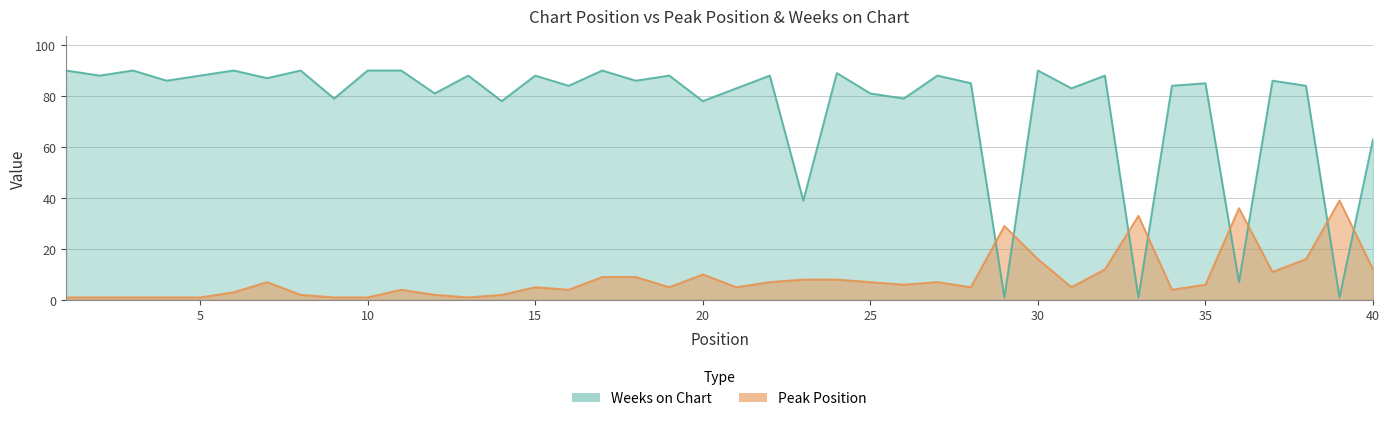

At how many categories does at least one series exceed 38?

37